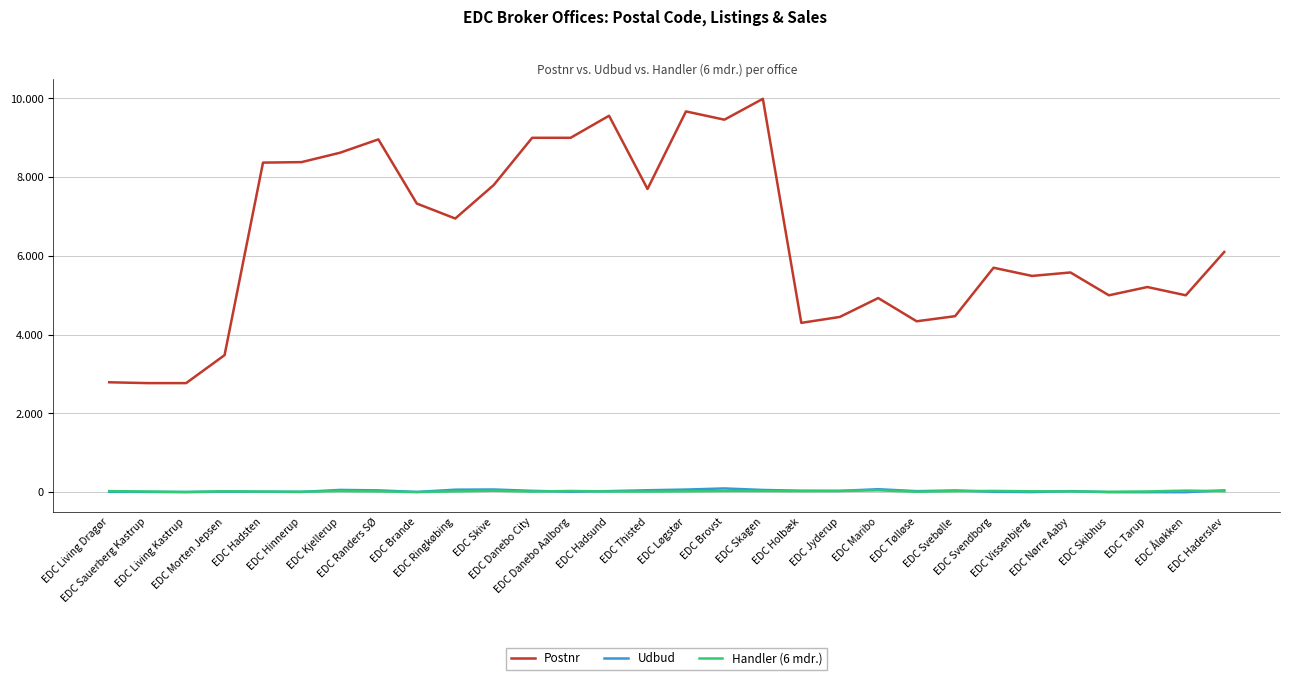

Does the chart have visible grid lines?

Yes